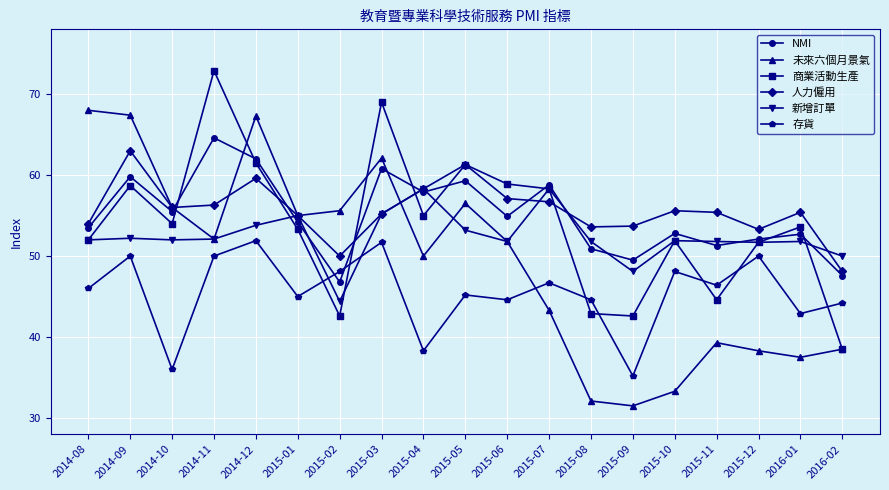

What is the minimum value shown in the chart?

31.5